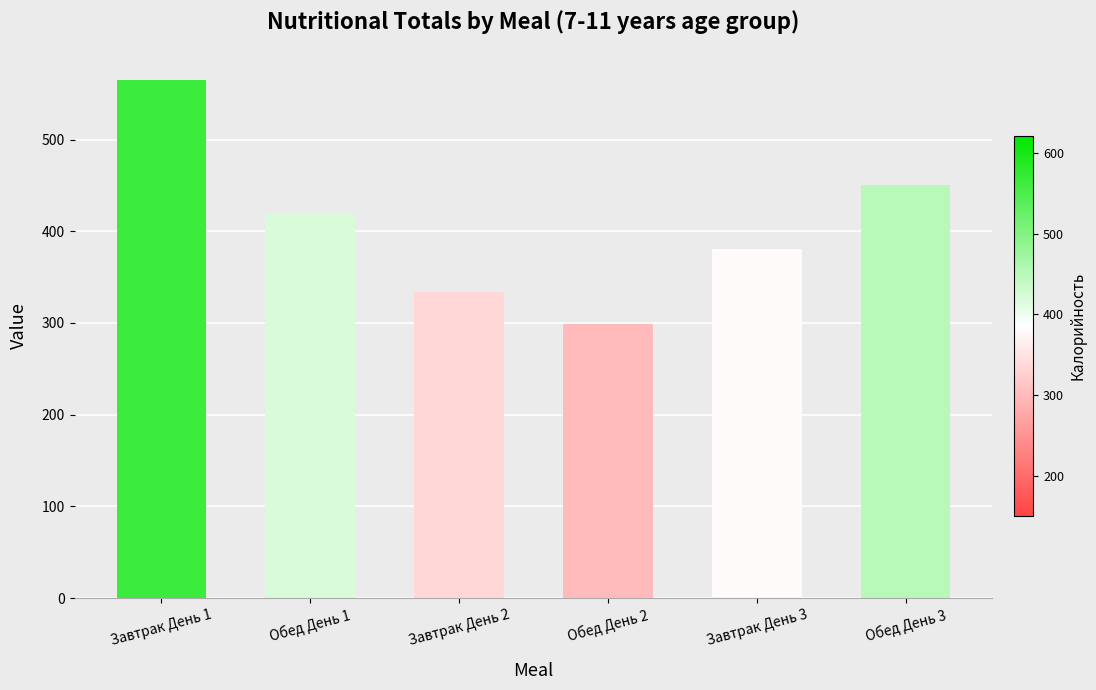

Does the chart contain stacked bars?

No